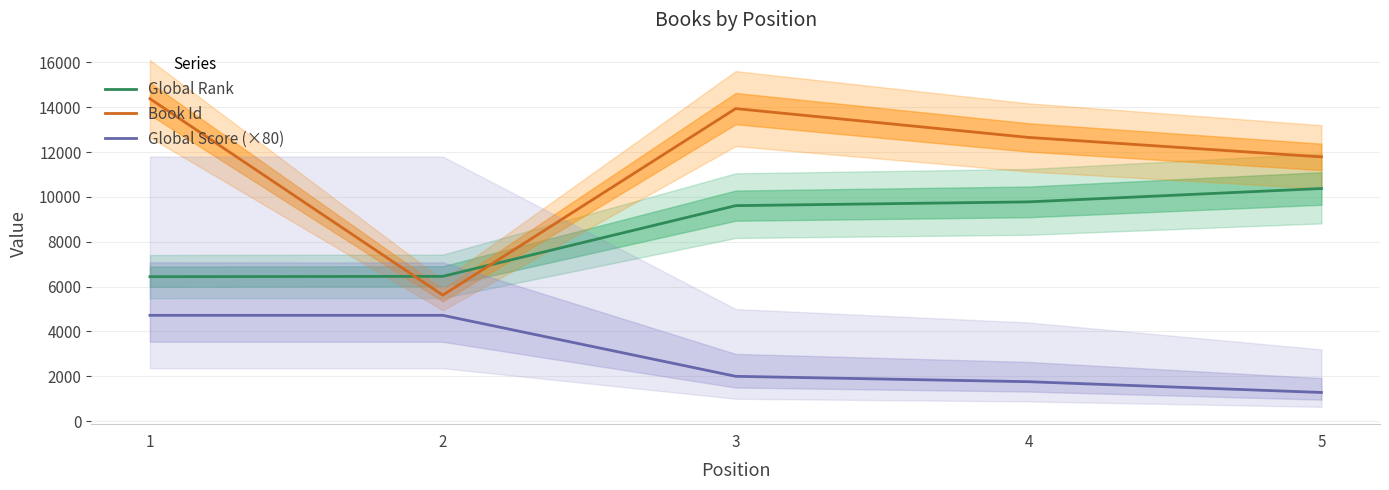

Does the chart have visible grid lines?

Yes